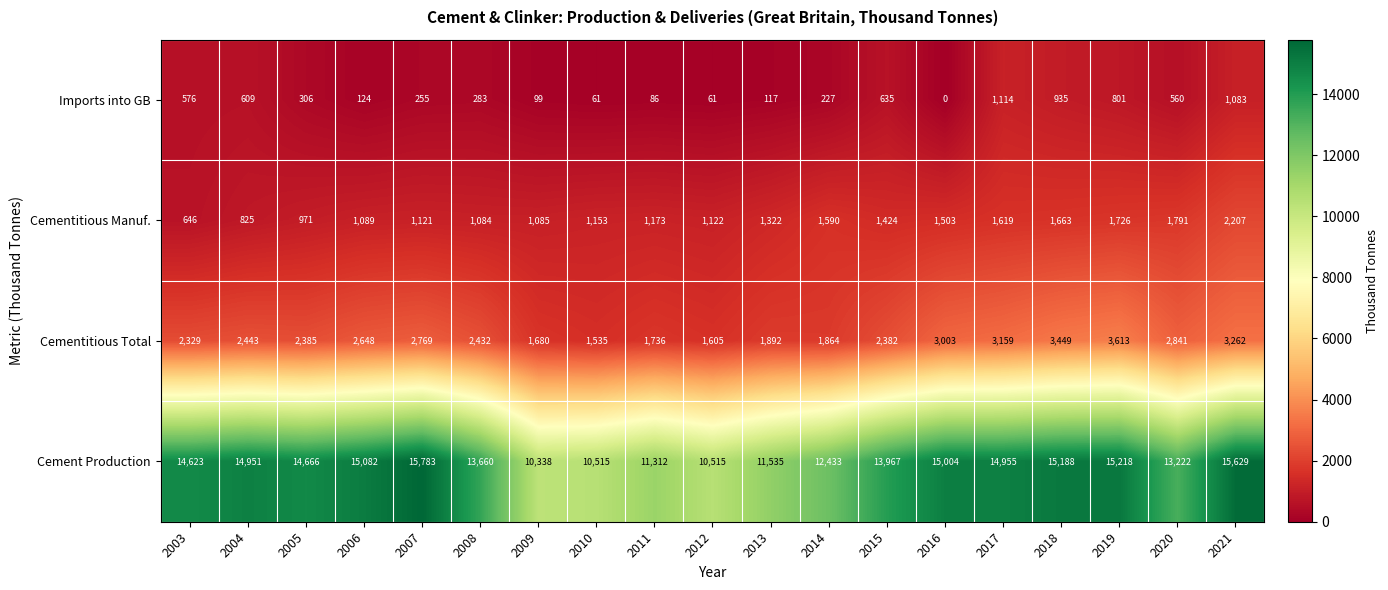

Rank the series at 2021 from highest to lowest value.

Cement Production, Cementitious Total, Cementitious Manuf., Imports into GB